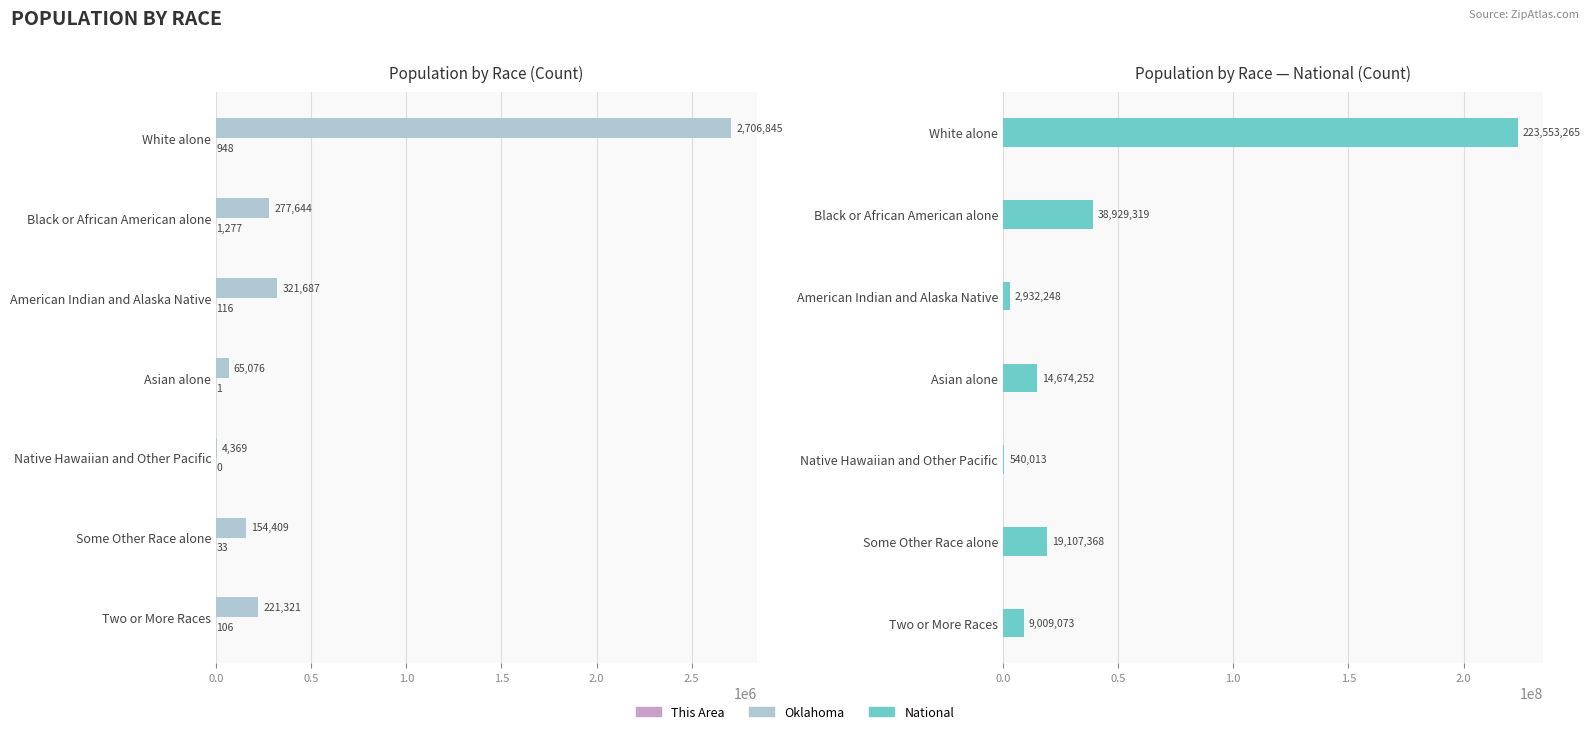

Count the number of categories in the chart.

7